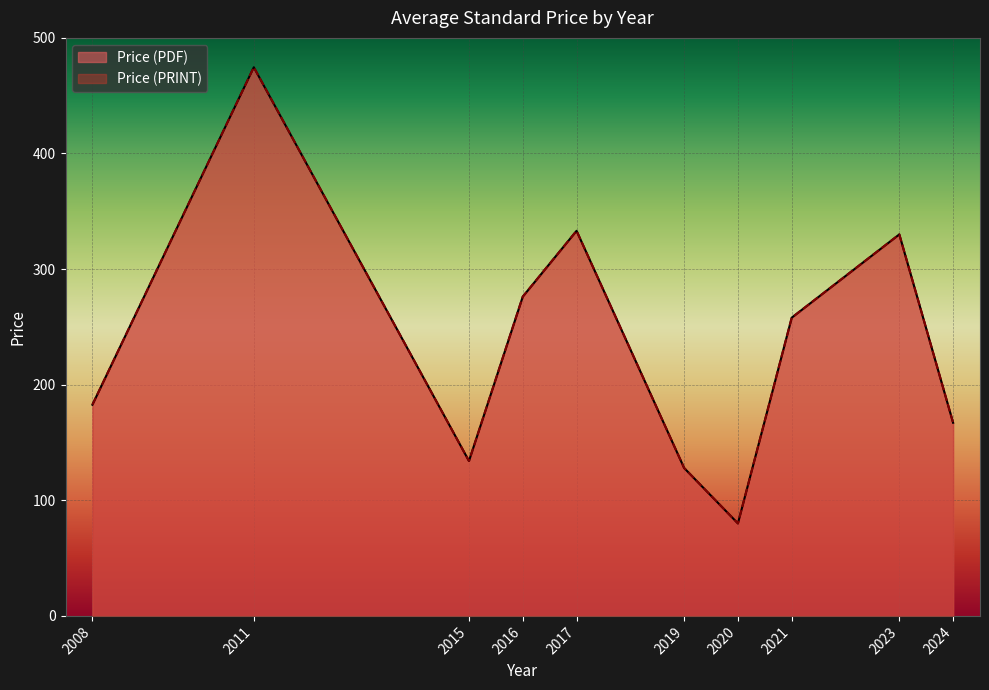

The Price (PRINT) series shows 765.3 at 2017. True or false?

False